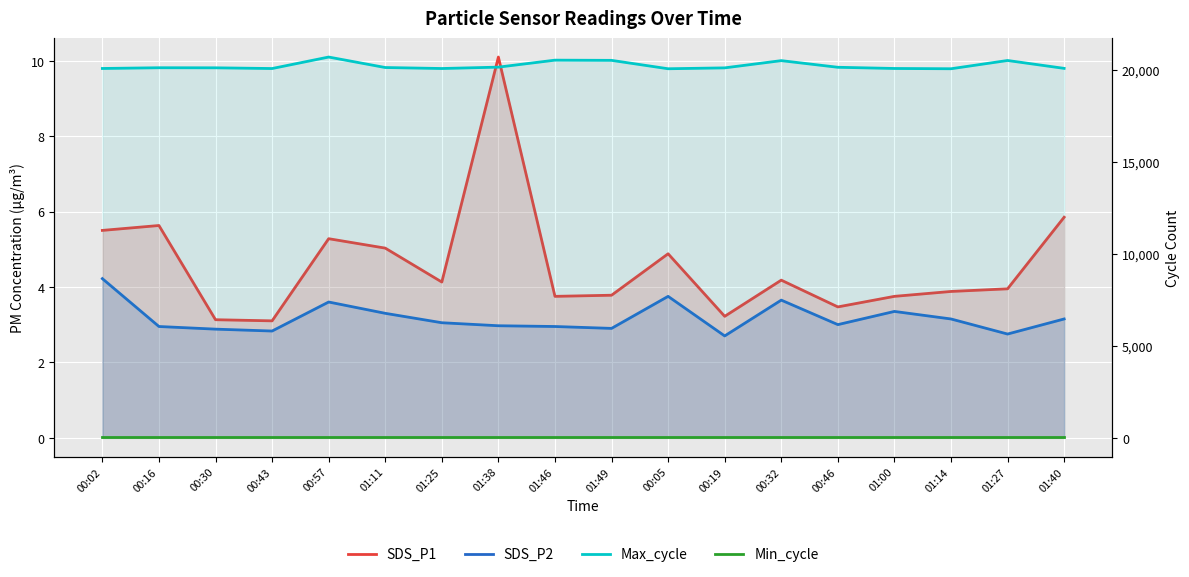

Is it true that SDS_P1 equals 4.9 at 00:05?

True